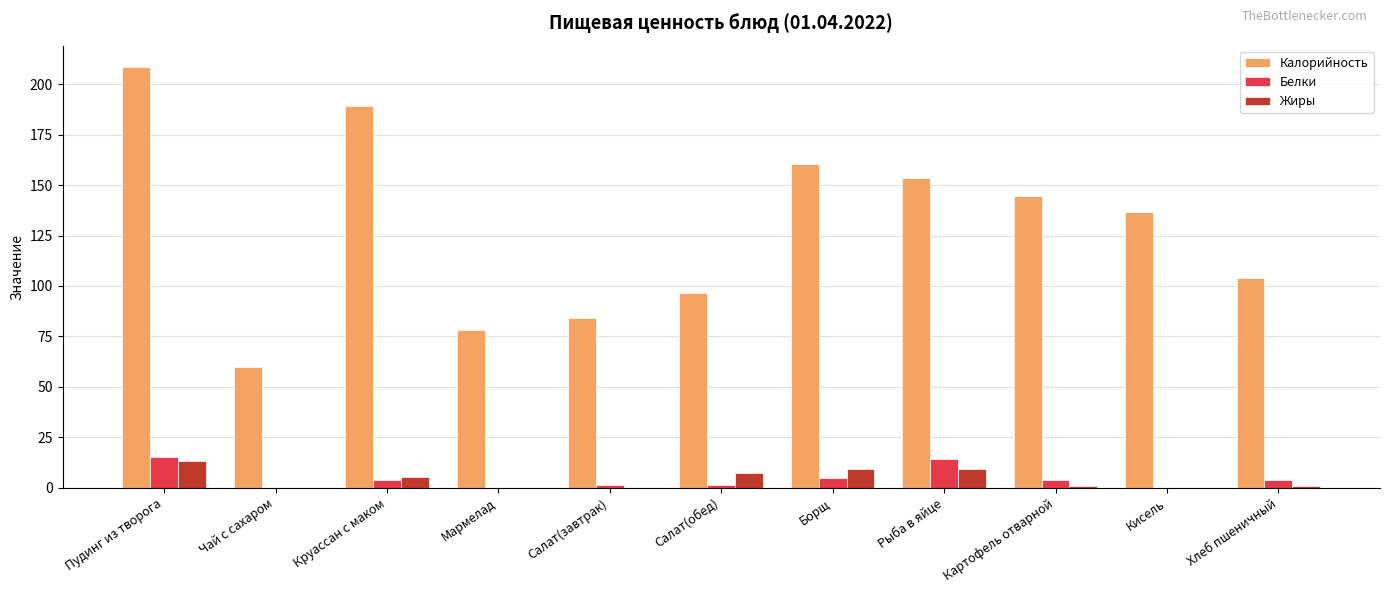

At which label is Жиры closest to 6?

Круассан с маком